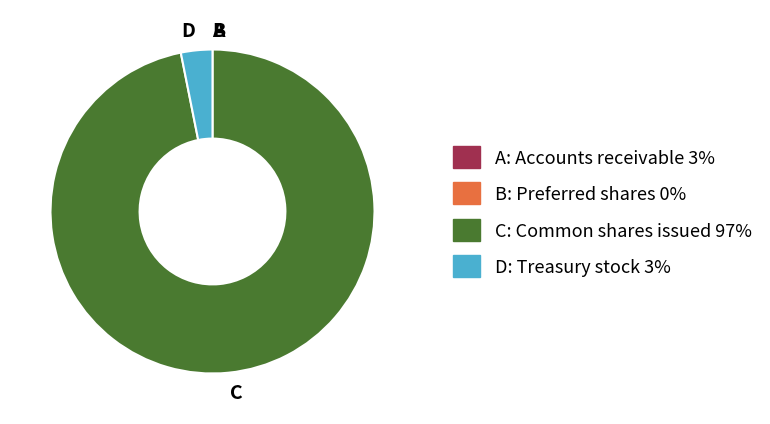

Is there any slice that represents more than half of the pie?

Yes